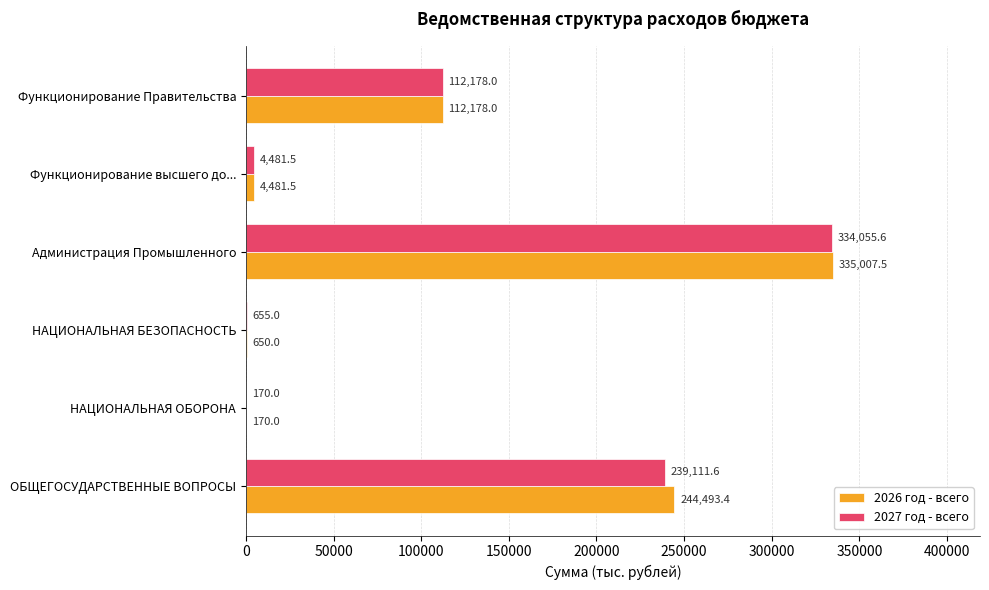

At which label is 2027 год - всего closest to 167112?

Функционирование Правительства